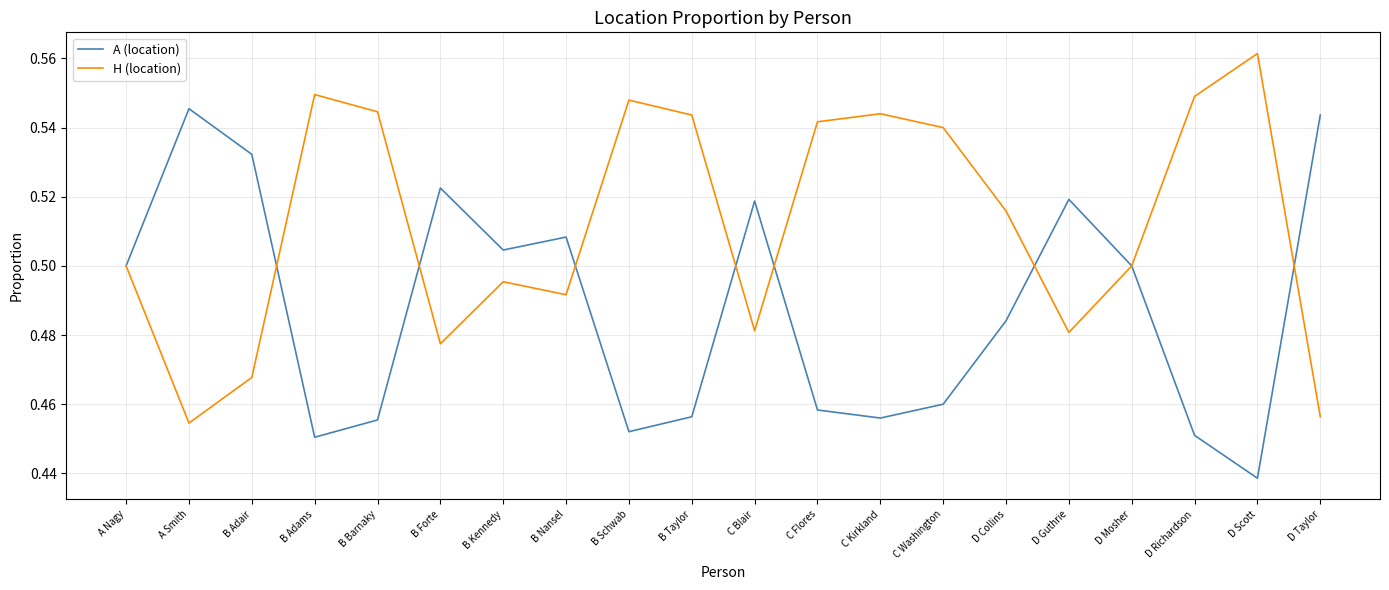

Which category has the lowest value across all series?

D Scott